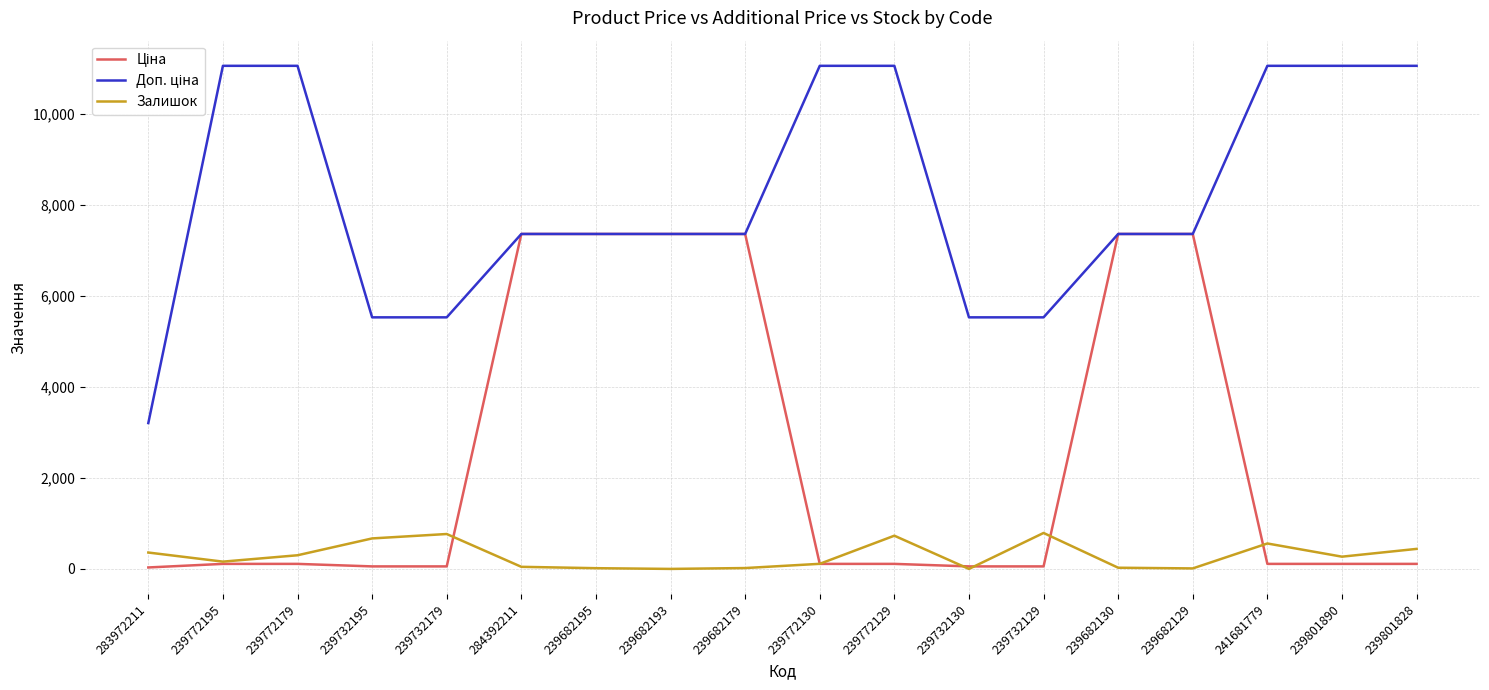

What is the maximum value for Залишок?

790.0